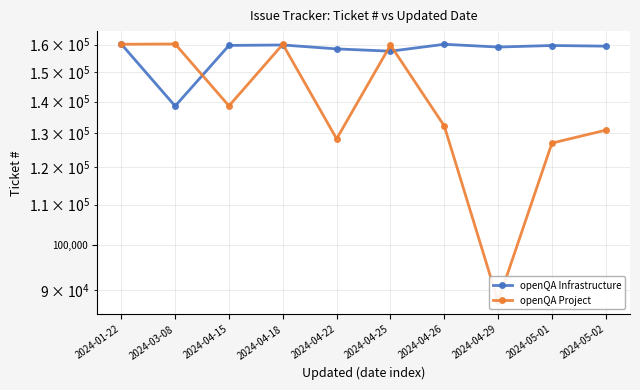

True or false: openQA Project has more than 2 points higher than both neighbors.

True